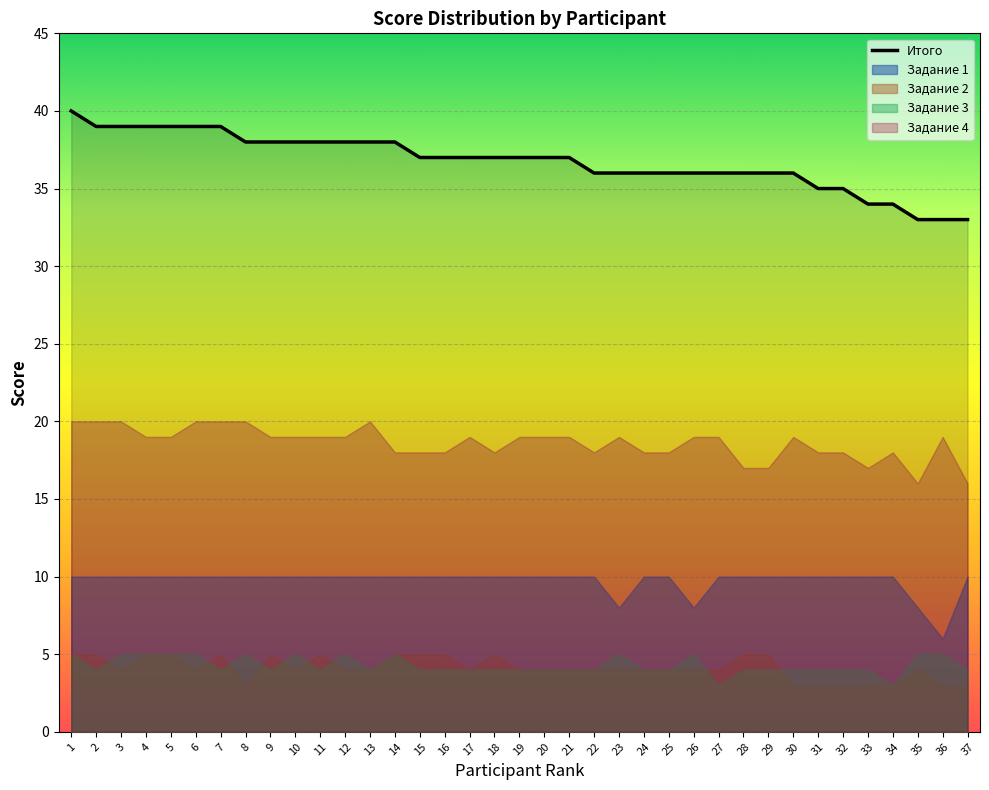

How many lines are shown in the chart?

1